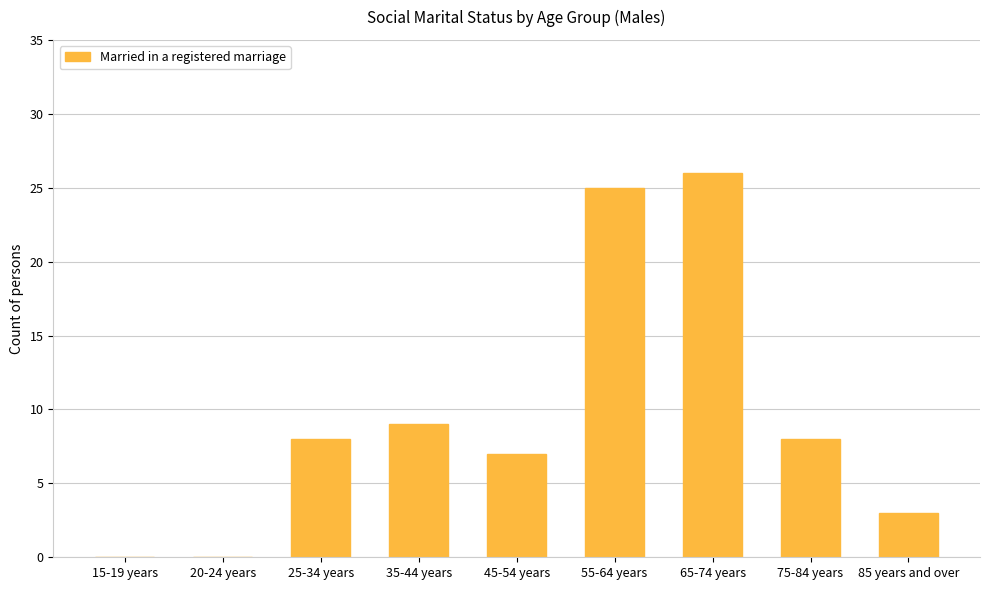

Are the bars horizontal?

No